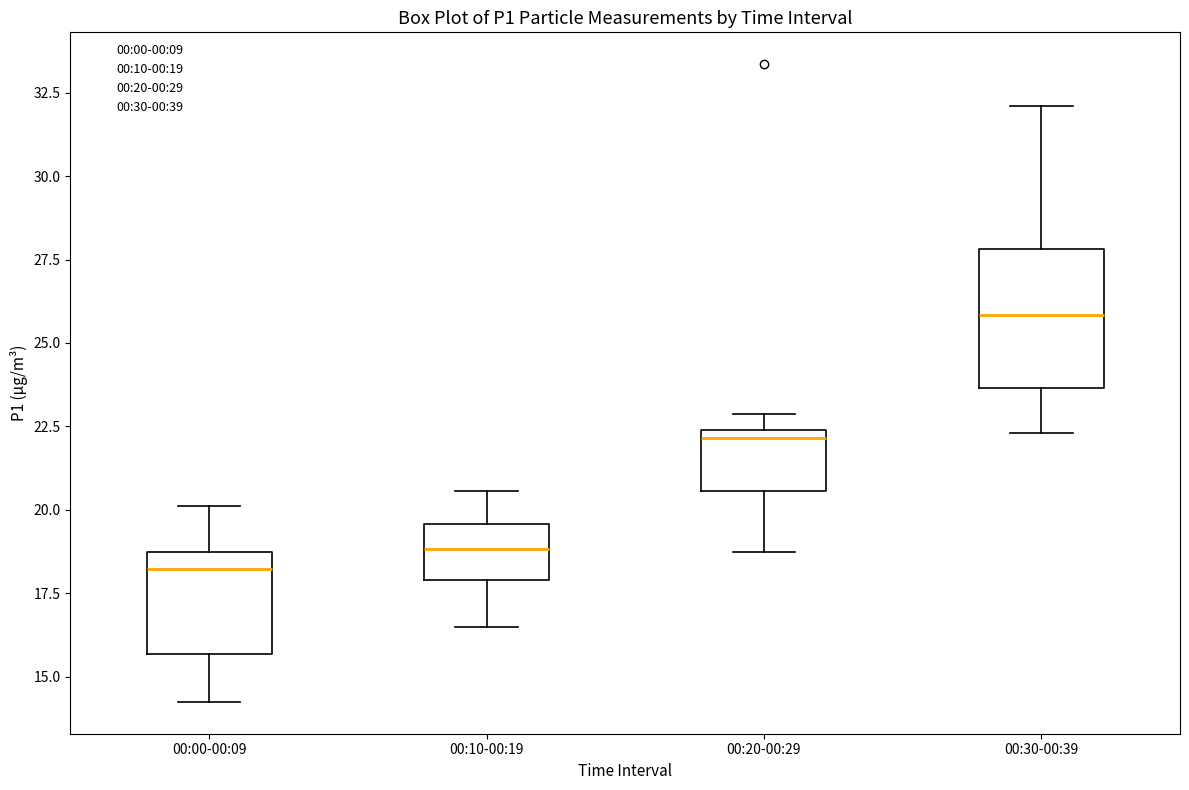

Reading left to right, transcribe this box plot: for each box, give where its median line is, the range the box spans, and where its two whiskers end, as read against the y-axis. The values are not printed on the chart, so give them approximately, as read against the axis.

00:00-00:09: median 18.0, box 15.5 to 18.5, whiskers 14.5 to 20.0
00:10-00:19: median 19.0, box 18.0 to 19.5, whiskers 16.5 to 20.5
00:20-00:29: median 22.0, box 20.5 to 22.5, whiskers 18.5 to 23.0
00:30-00:39: median 26.0, box 23.5 to 28.0, whiskers 22.5 to 32.0